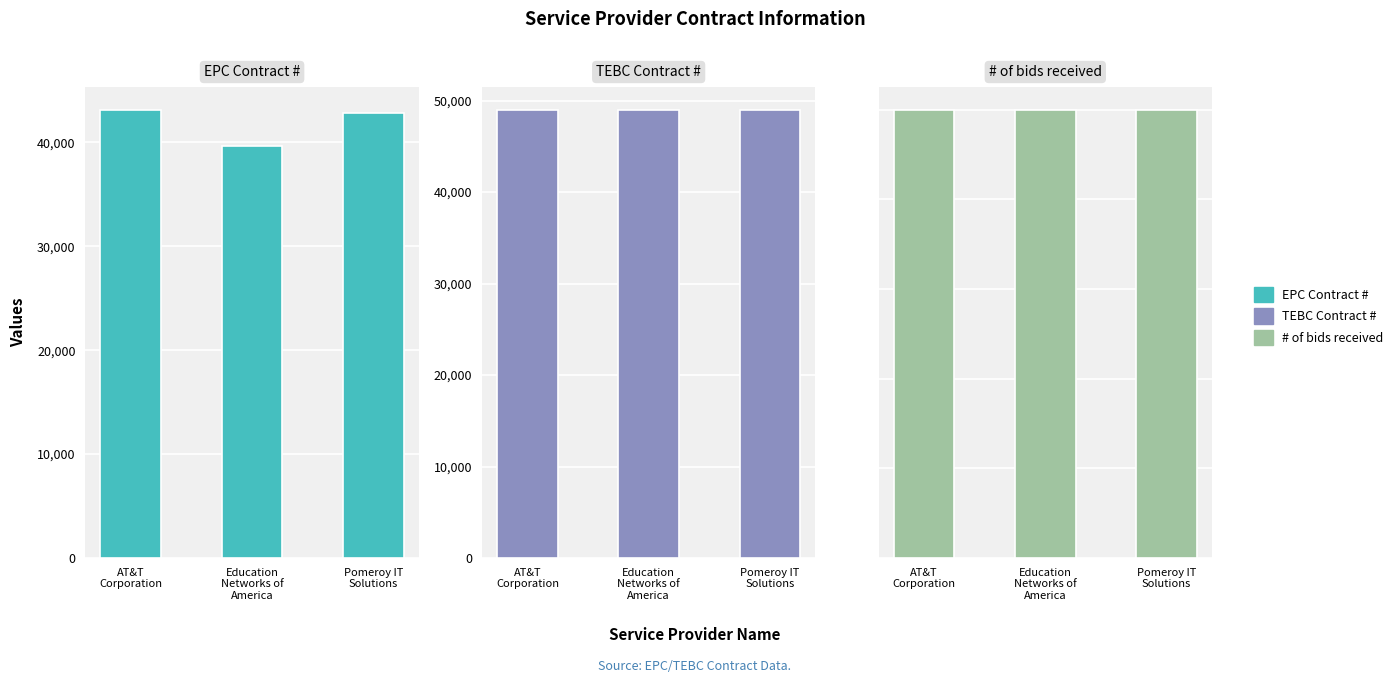

Which series has the widest spread of values?

EPC Contract #